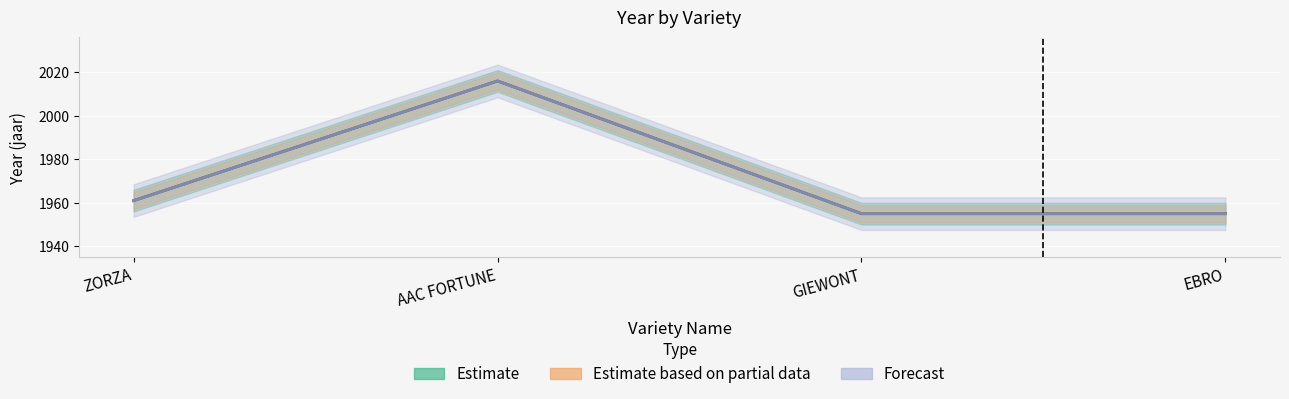

Which has a higher value, GIEWONT or ZORZA?

ZORZA